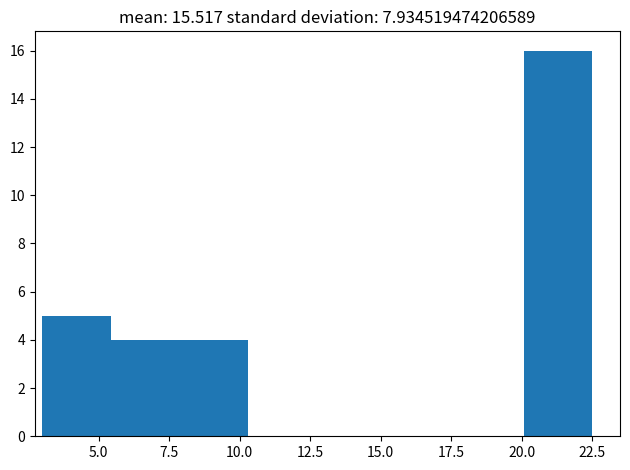

Over which range of the x-axis is the bar tallest?

20.0 to 22.5